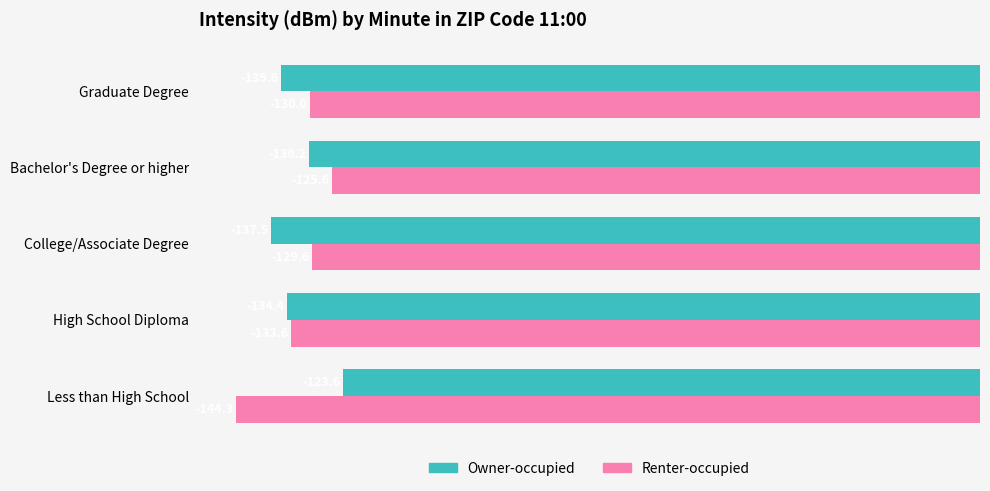

Which series changed the most between Less than High School and College/Associate Degree?

Renter-occupied